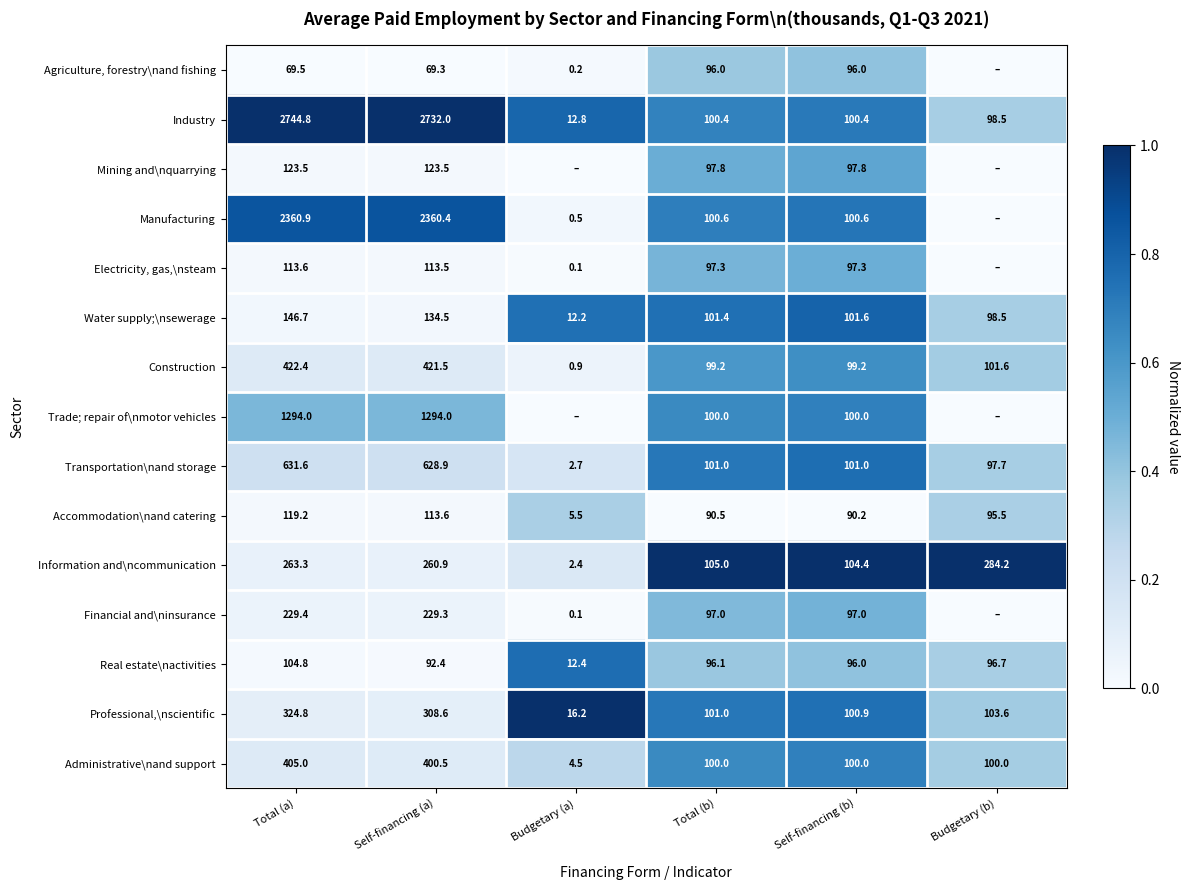

At which label does Professional,\nscientific first exceed 103?

Total (a)